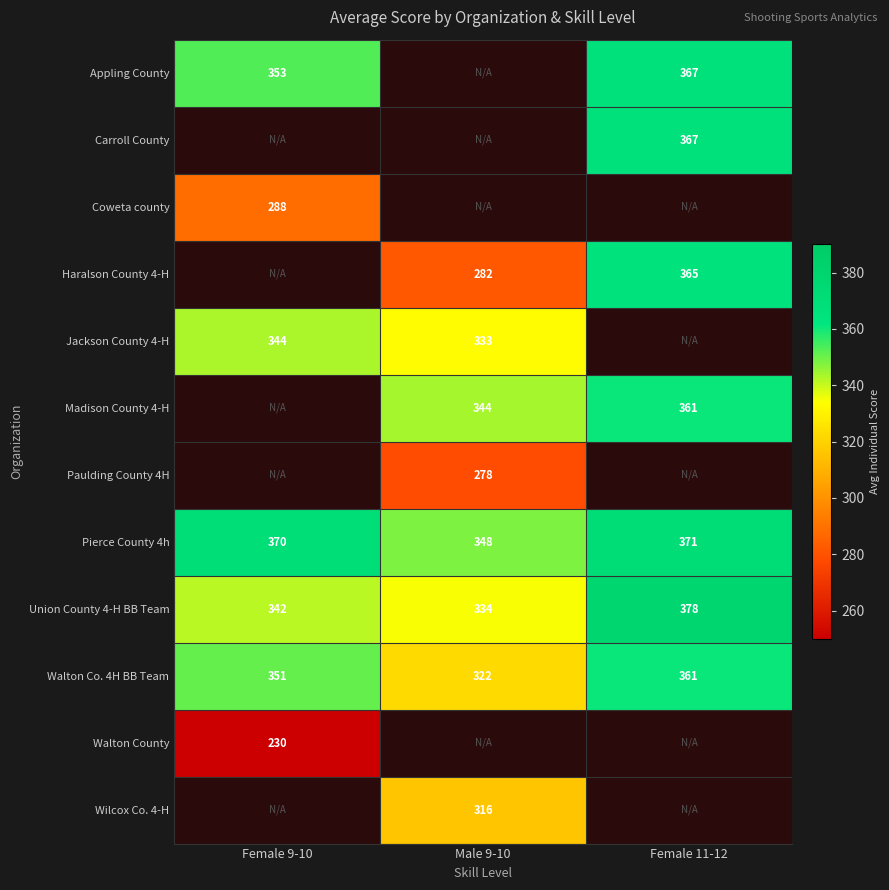

What is the lowest value of the Pierce County 4h series?

348